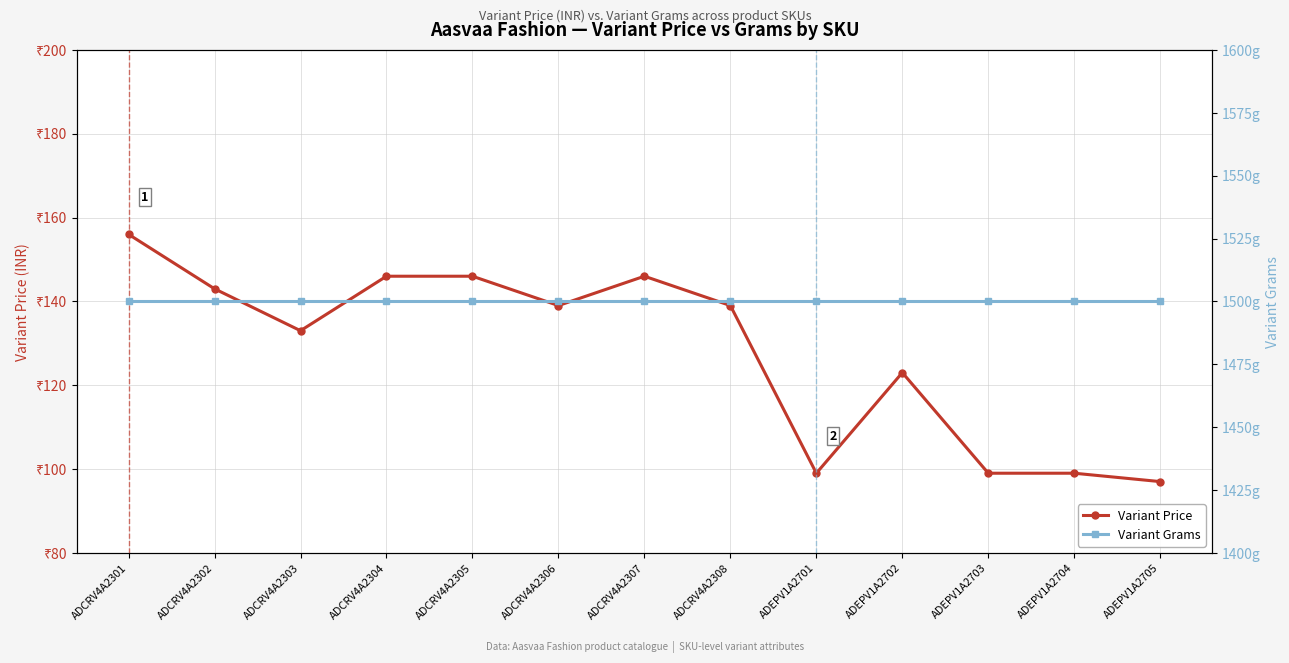

At how many categories does at least one series exceed 1404?

13